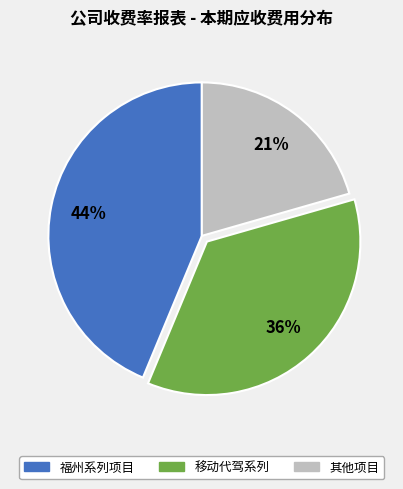

What percentage is the 移动代驾系列 slice, to the nearest percent?

36%